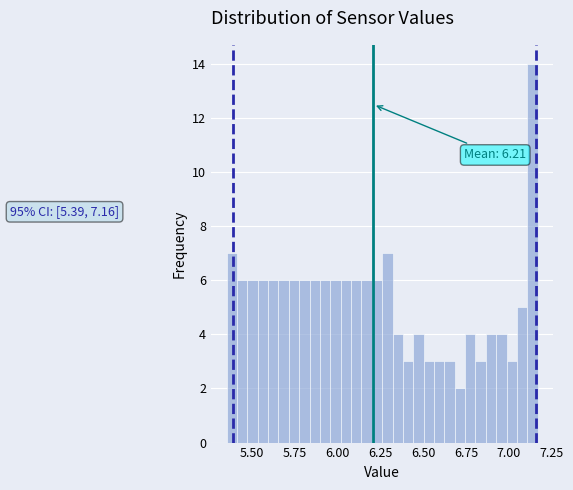

Read against the x-axis, roughly where is the centre of the tallest bar?

7.15